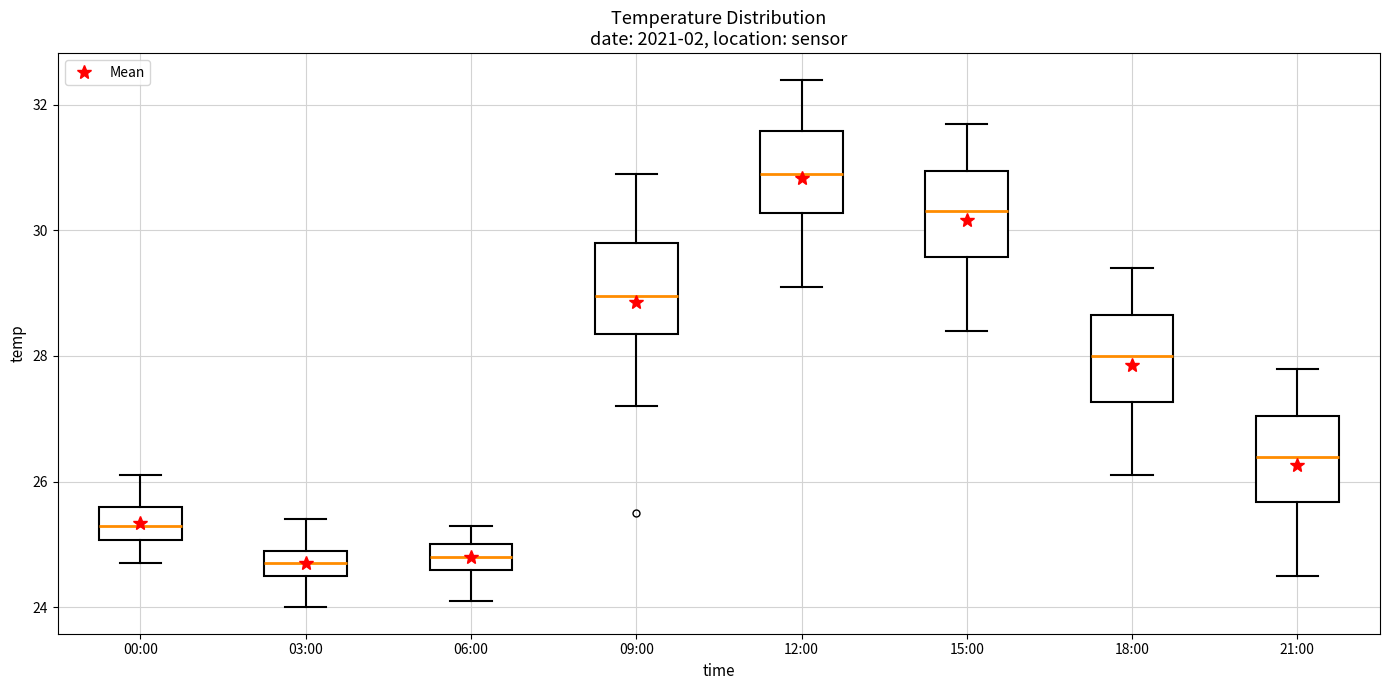

Reading left to right, read every box against the y-axis: the position of its median line, the range the box covers, and the ends of its whiskers. The values are not printed on the chart, so give them approximately, as read against the axis.

00:00: median 25.4, box 25.0 to 25.6, whiskers 24.8 to 26.2
03:00: median 24.8, box 24.6 to 25.0, whiskers 24.0 to 25.4
06:00: median 24.8, box 24.6 to 25.0, whiskers 24.2 to 25.4
09:00: median 29.0, box 28.4 to 29.8, whiskers 27.2 to 31.0
12:00: median 31.0, box 30.2 to 31.6, whiskers 29.2 to 32.4
15:00: median 30.4, box 29.6 to 31.0, whiskers 28.4 to 31.8
18:00: median 28.0, box 27.2 to 28.6, whiskers 26.2 to 29.4
21:00: median 26.4, box 25.6 to 27.0, whiskers 24.6 to 27.8